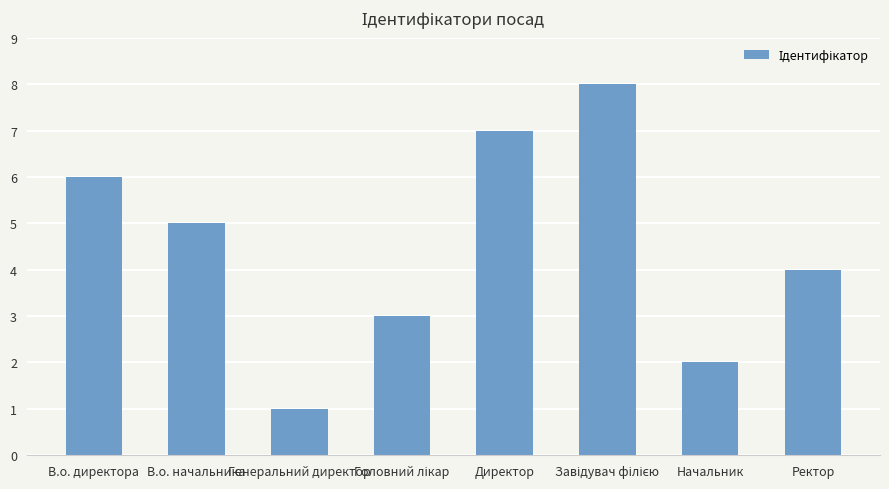

What is the sum of the values at Директор and Ректор?

11